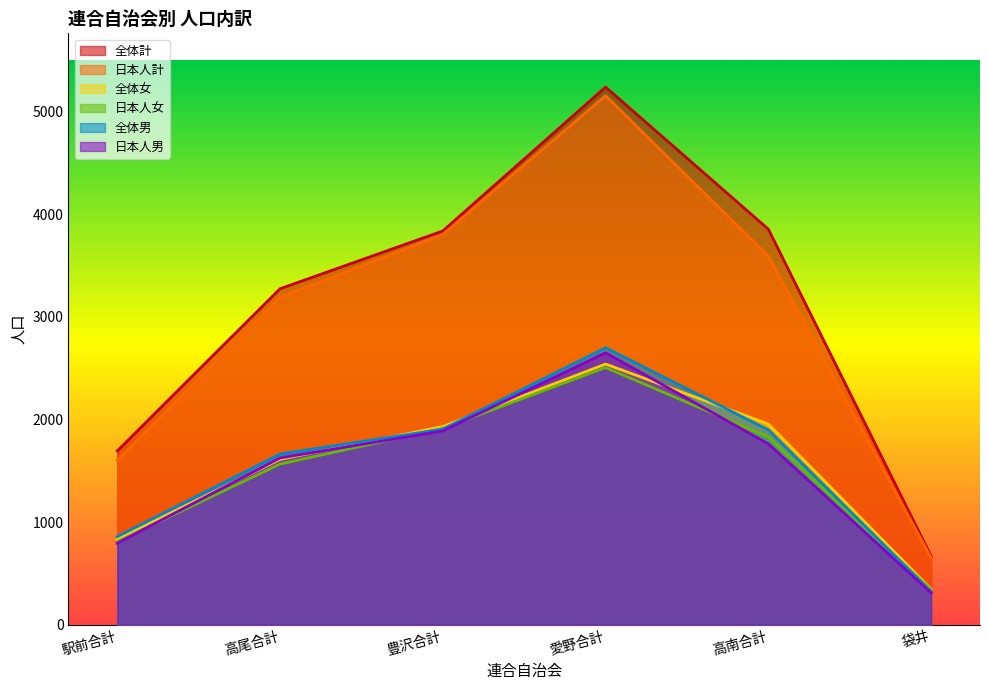

The 全体計 series shows 666 at 袋井. True or false?

True